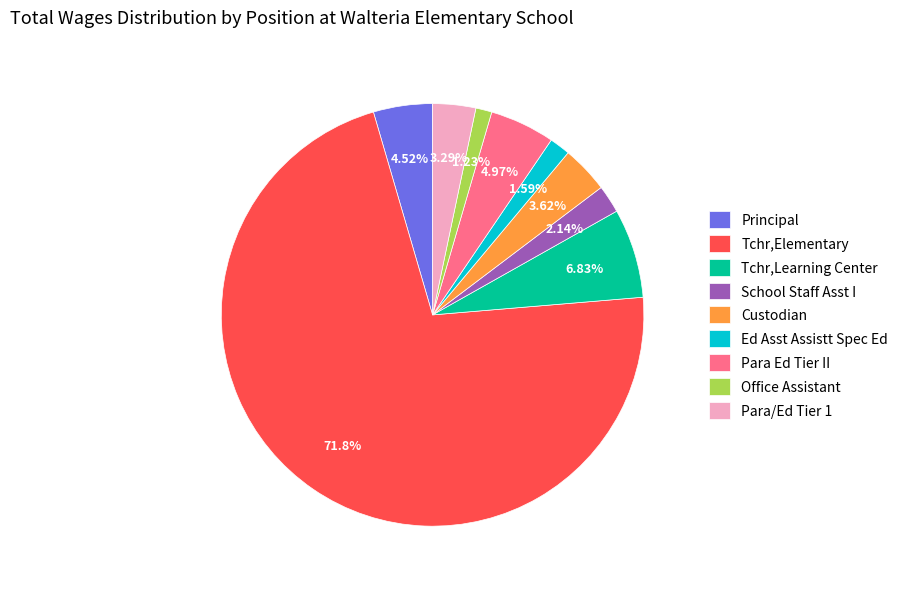

Is the sum of Ed Asst Assistt Spec Ed and Principal greater than half?

No